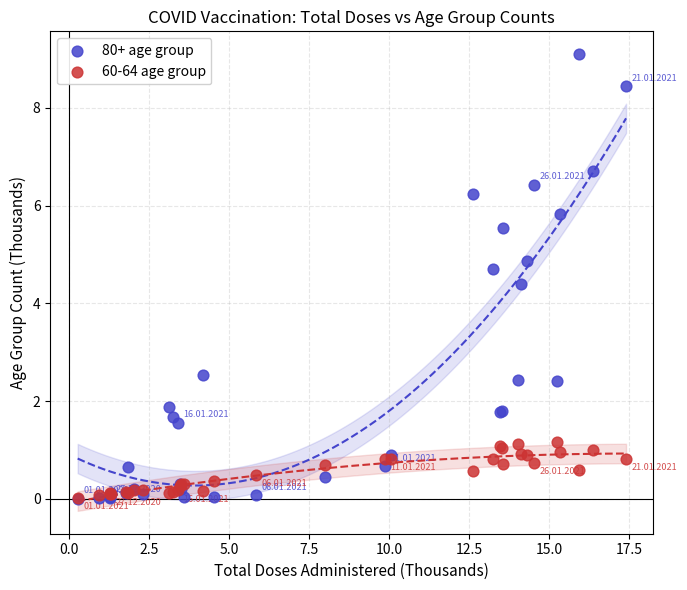

Which series reaches the maximum Y coordinate?

80+ age group